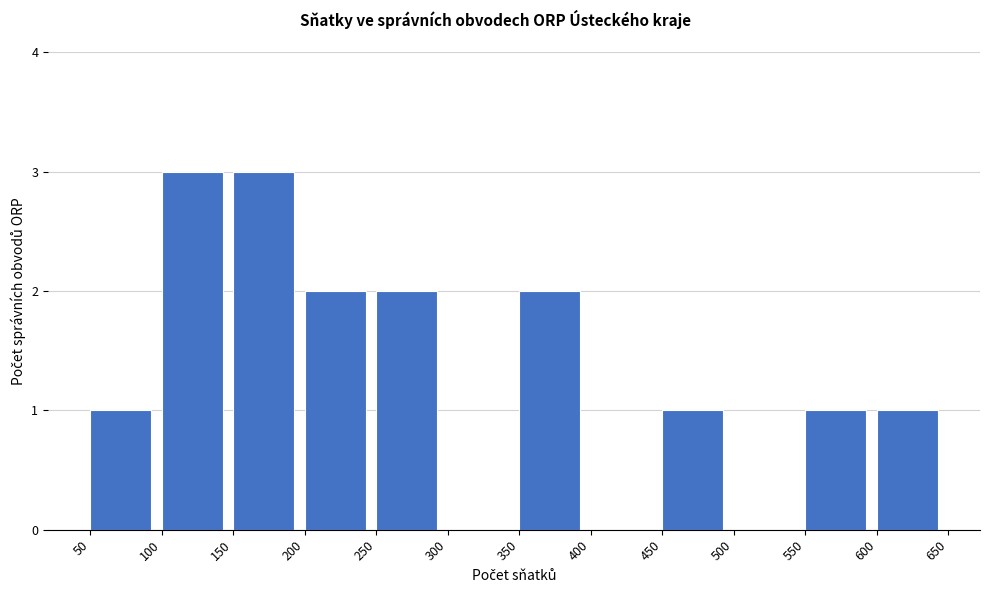

Reading left to right, list every bar in this chart as the range it spans on the x-axis followed by its height. The values are not printed on the chart, so give them approximately, as read against the axis.

50 to 100: 1
100 to 150: 3
150 to 200: 3
200 to 250: 2
250 to 300: 2
300 to 350: 0
350 to 400: 2
400 to 450: 0
450 to 500: 1
500 to 550: 0
550 to 600: 1
600 to 650: 1